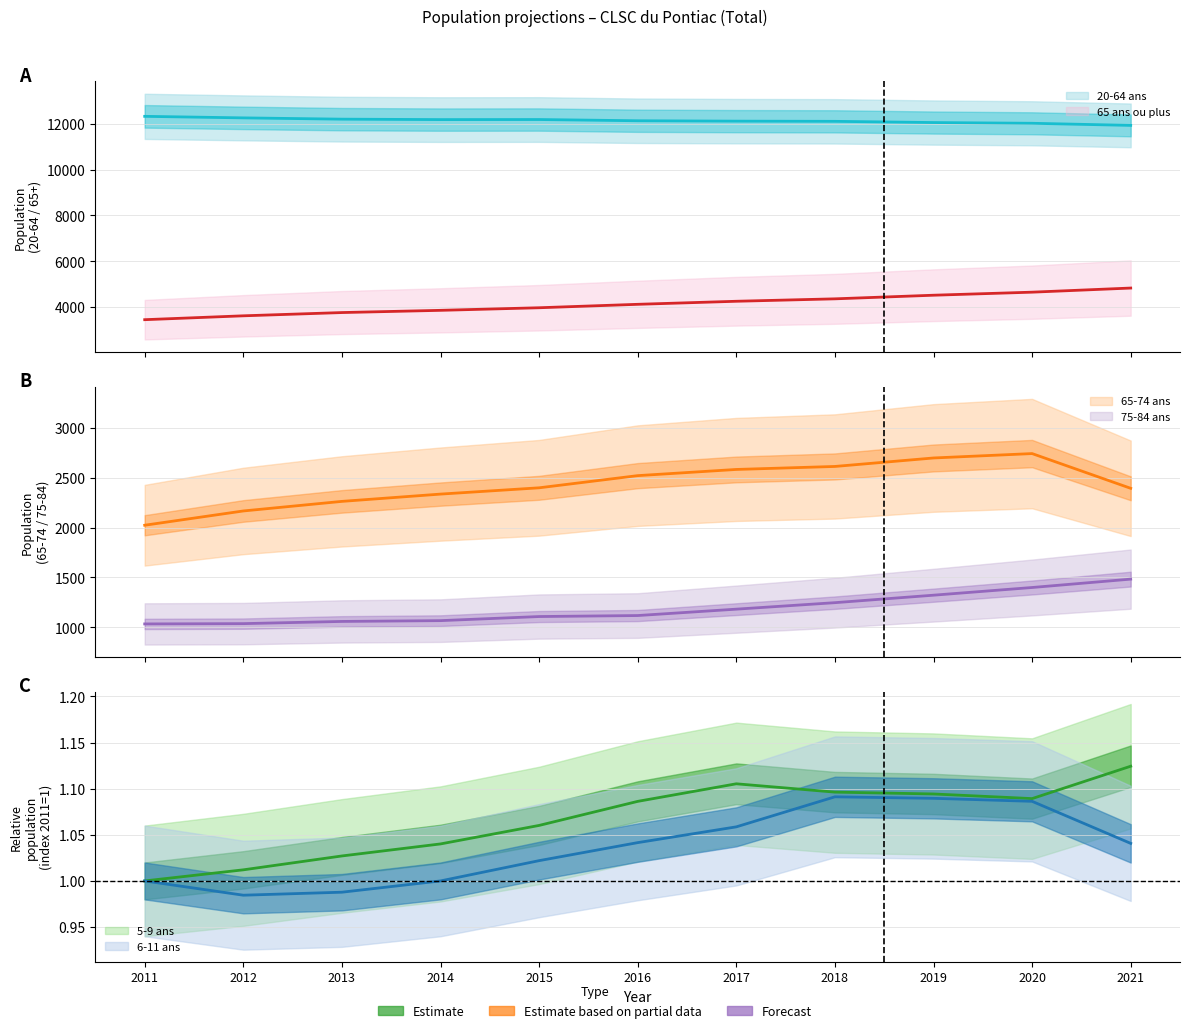

Does the chart have visible grid lines?

Yes